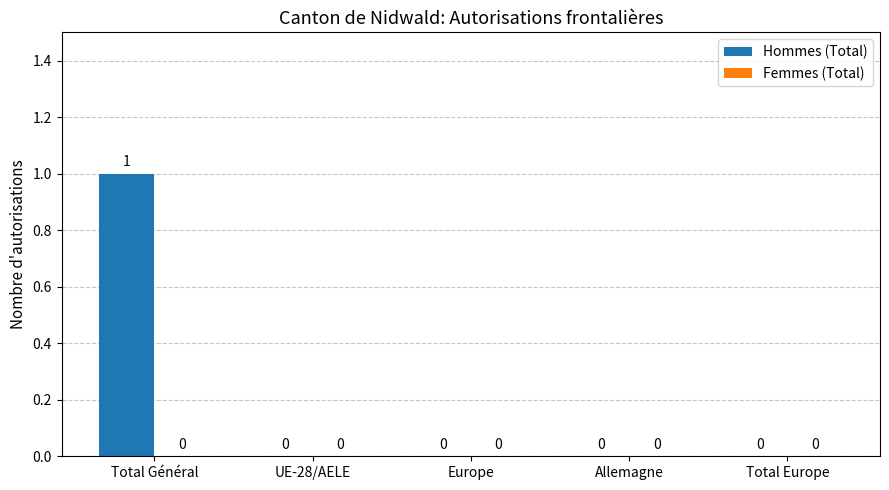

True or false: the data shows 1 at Europe.

False